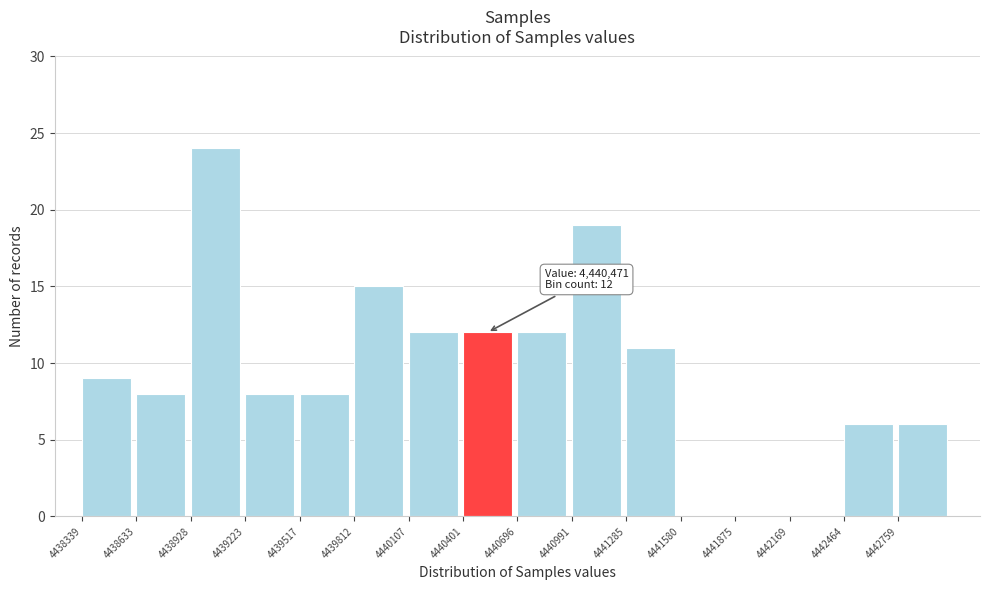

Which range on the x-axis has the tallest bar?

4438950 to 4439200